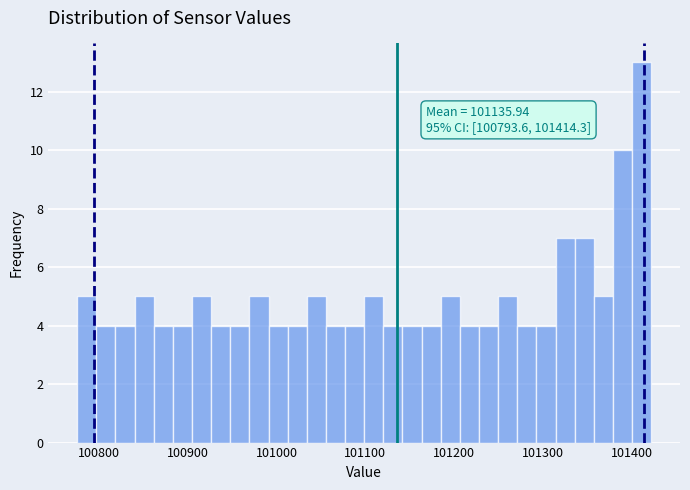

Read against the x-axis, roughly where is the centre of the tallest bar?

101410